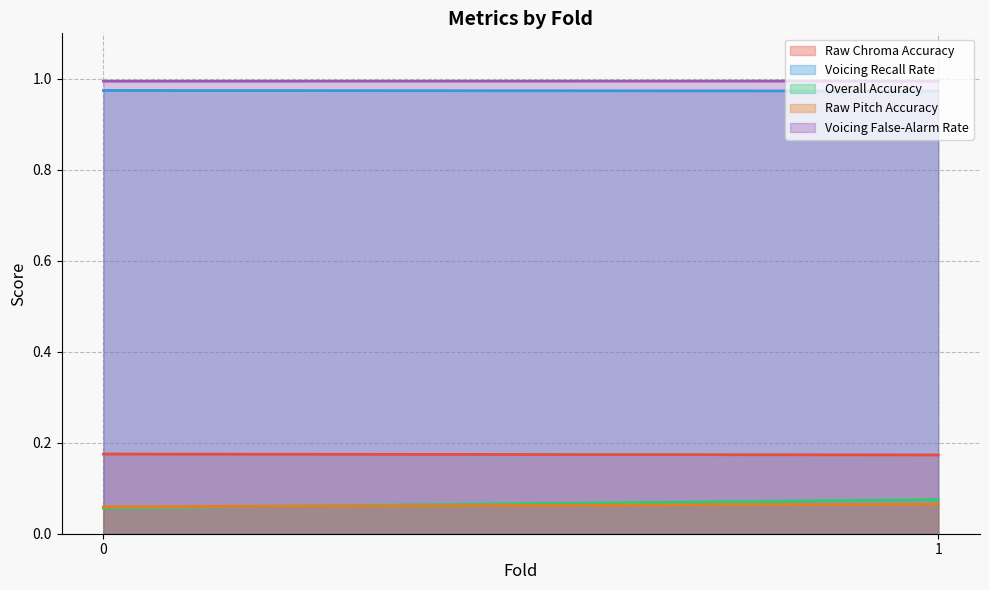

Is the value of Raw Pitch Accuracy at 0 greater than the value of Raw Chroma Accuracy at 1?

No